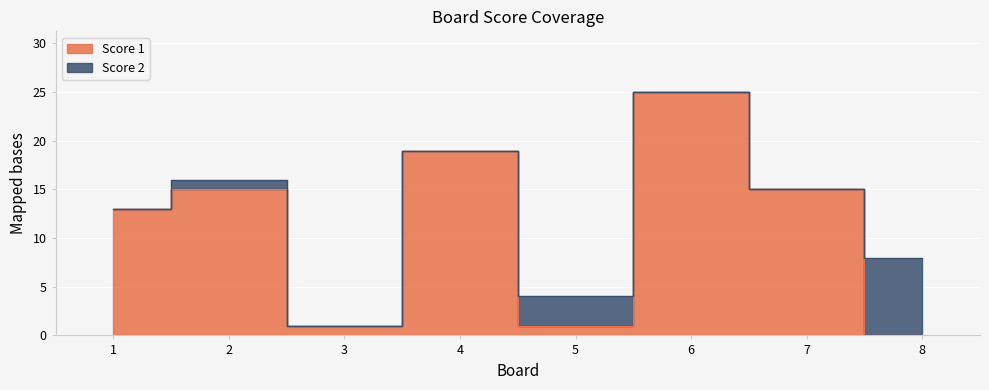

What is the difference between the second highest and second lowest values?

18